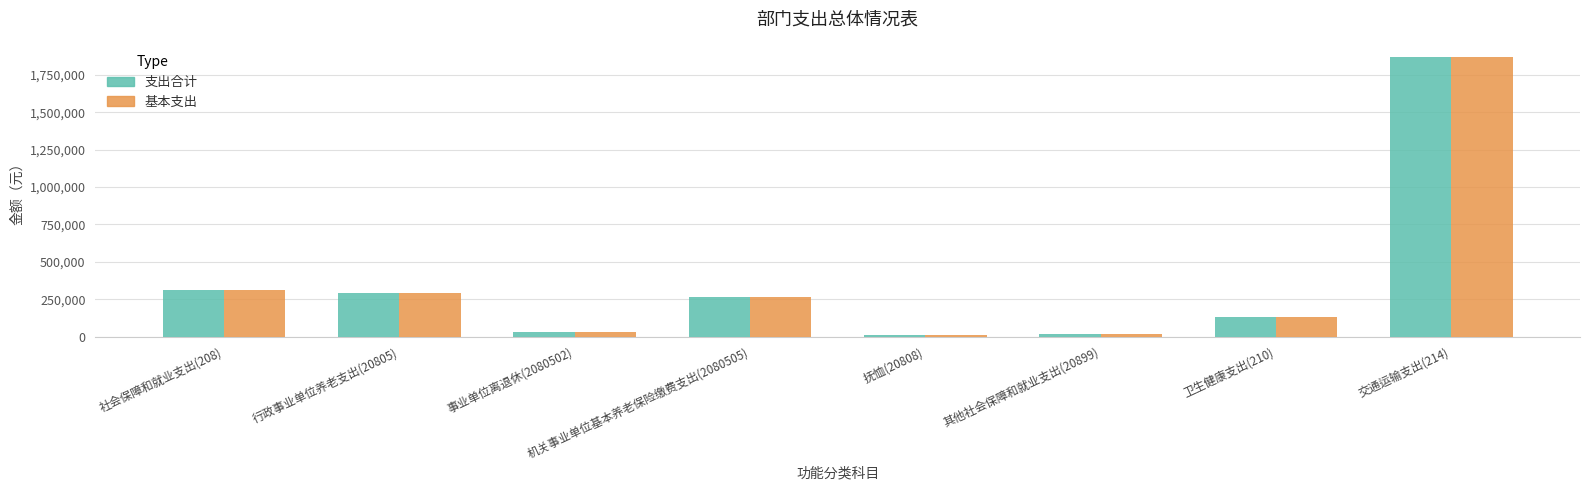

What is the lowest value of the 支出合计 series?

9720.0